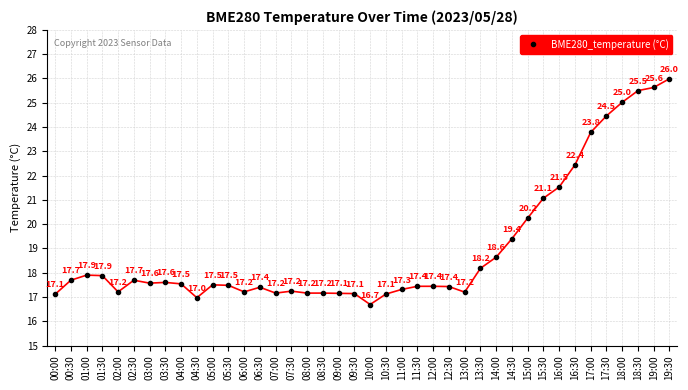

Between 09:00 and 18:30, which is larger?

18:30